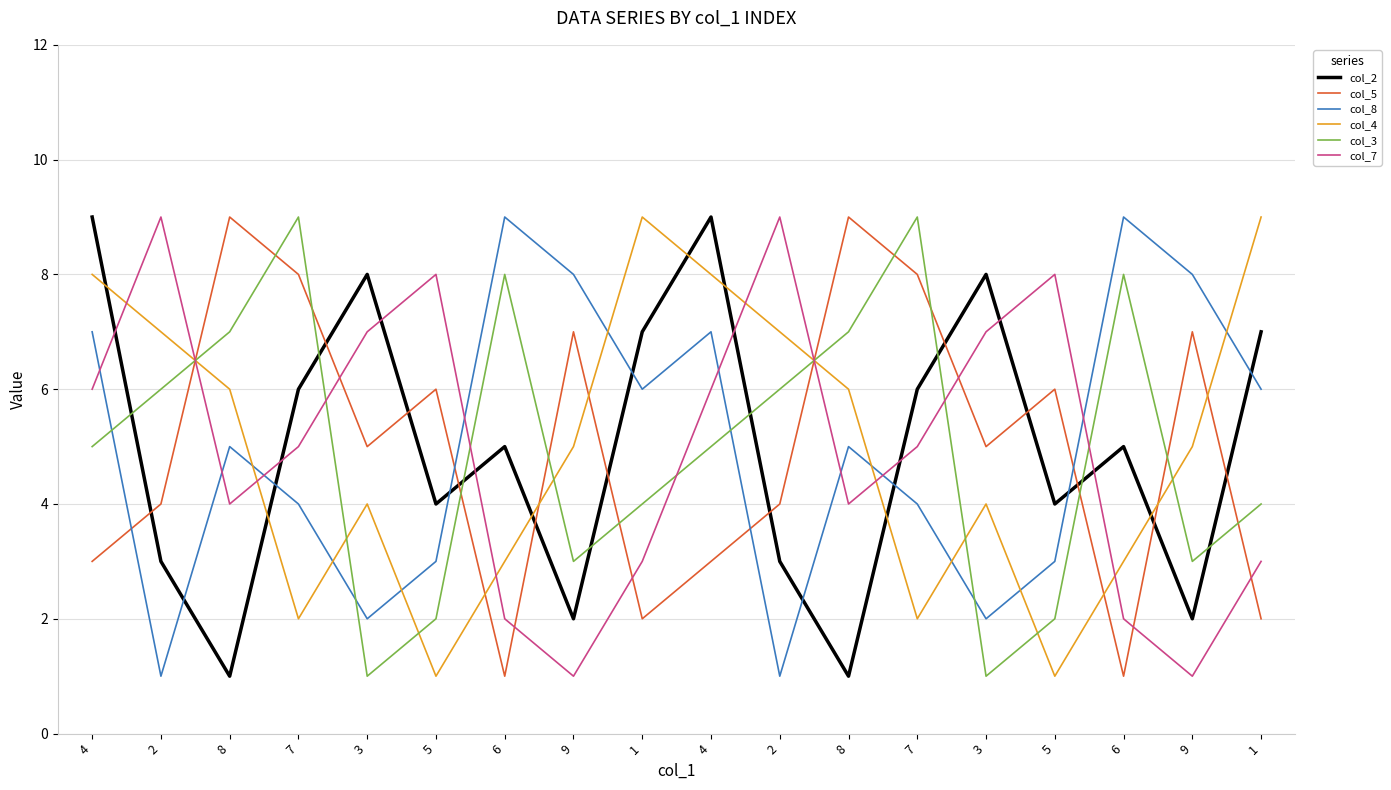

How many categories are shown in the chart?

18